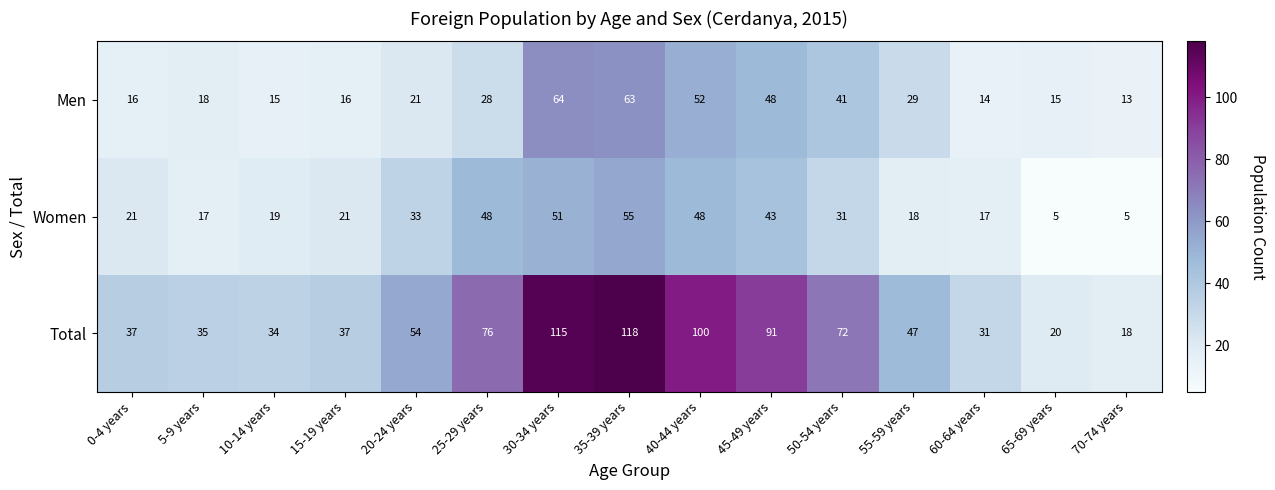

What is the total value across all series at 15-19 years?

74